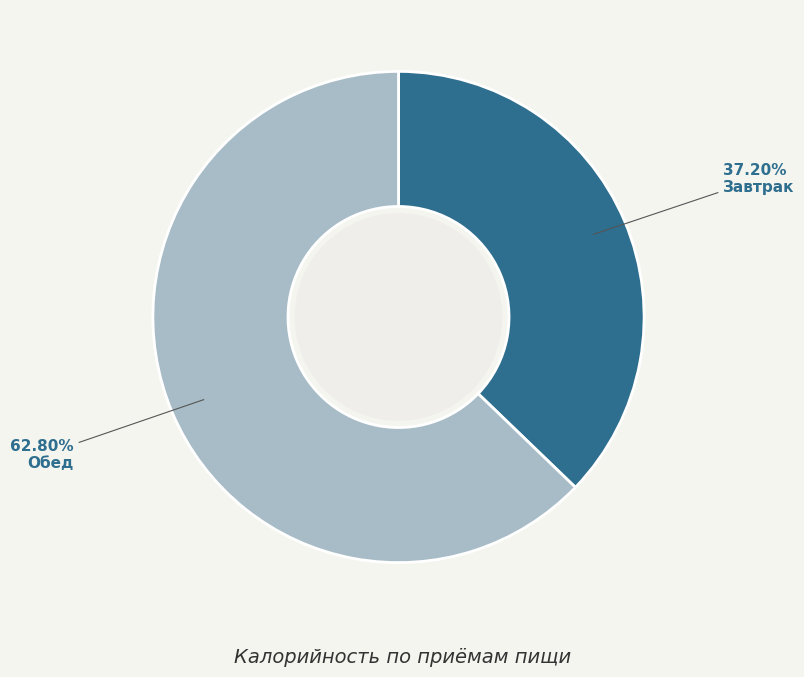

Count the number of slices in the pie.

2